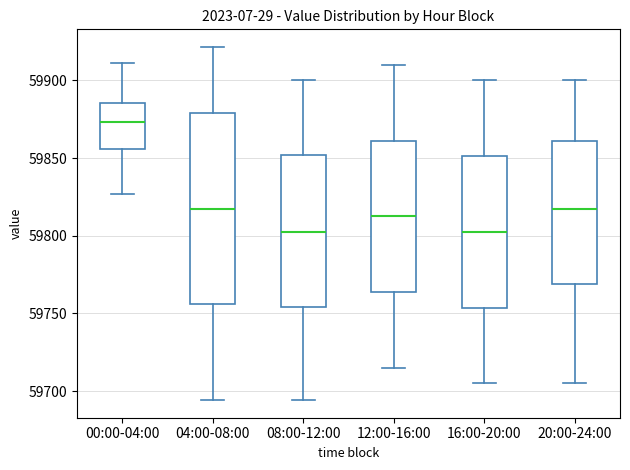

Reading left to right, transcribe this box plot: for each box, give where its median line is, the range the box spans, and where its two whiskers end, as read against the y-axis. The values are not printed on the chart, so give them approximately, as read against the axis.

00:00-04:00: median 59875, box 59855 to 59885, whiskers 59825 to 59910
04:00-08:00: median 59815, box 59755 to 59880, whiskers 59695 to 59920
08:00-12:00: median 59805, box 59755 to 59850, whiskers 59695 to 59900
12:00-16:00: median 59815, box 59765 to 59860, whiskers 59715 to 59910
16:00-20:00: median 59805, box 59755 to 59850, whiskers 59705 to 59900
20:00-24:00: median 59820, box 59770 to 59860, whiskers 59705 to 59900